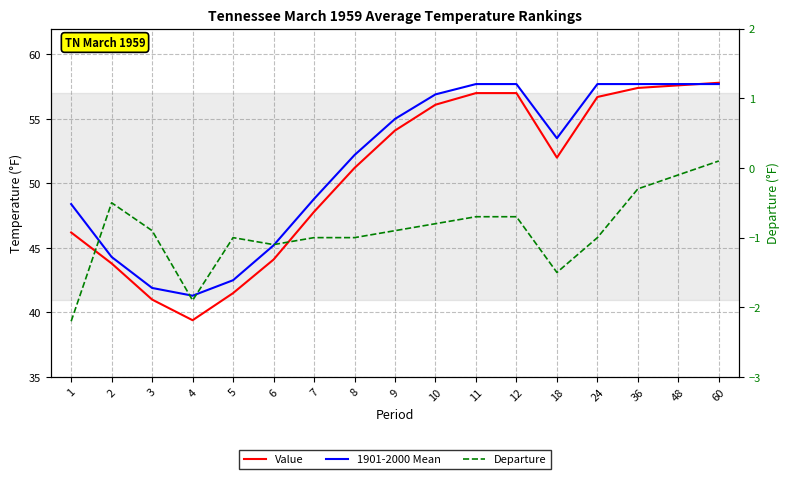

Is it true that 1901-2000 Mean equals 52.2 at 8?

True